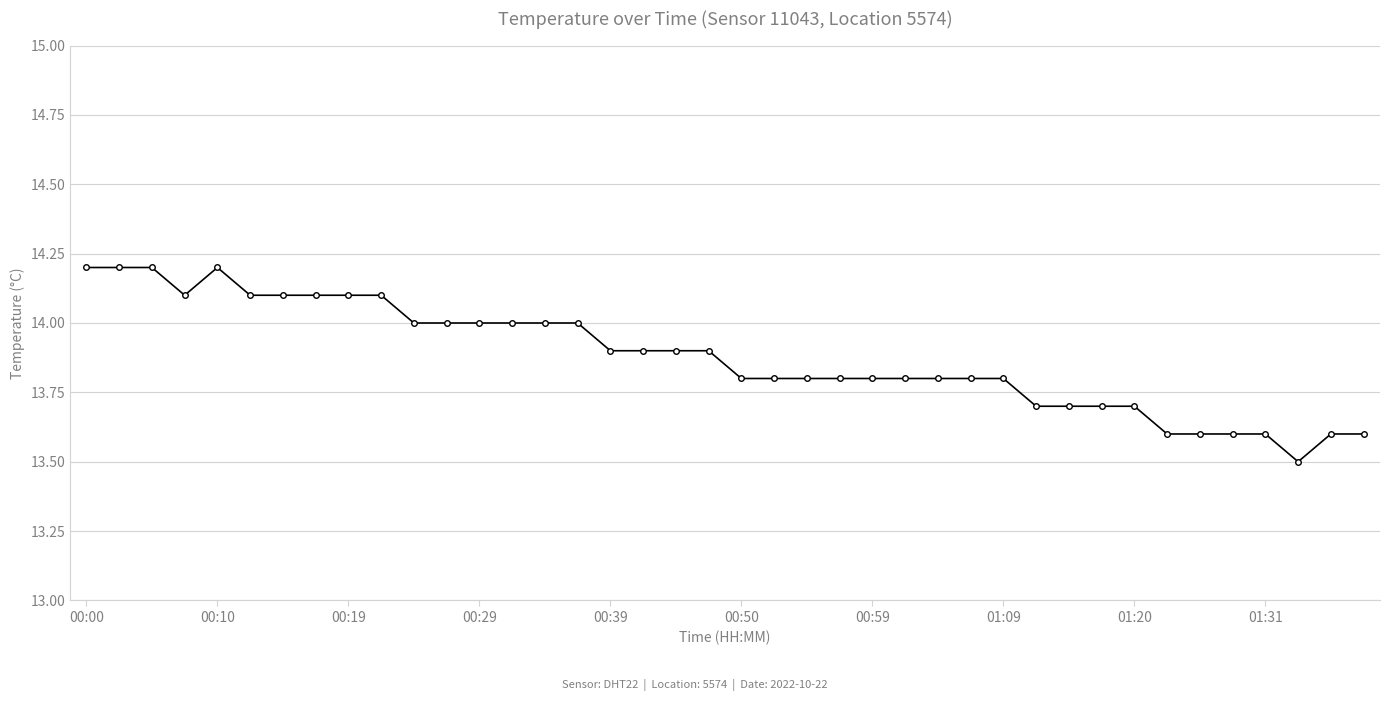

Does the chart have visible grid lines?

Yes